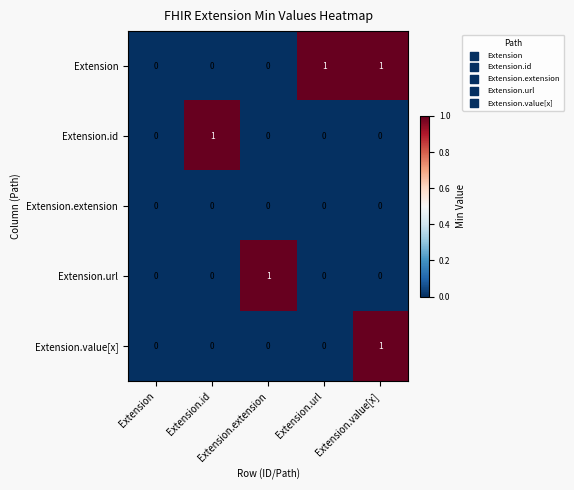

What is the spread (max minus min) of values at Extension.url?

1